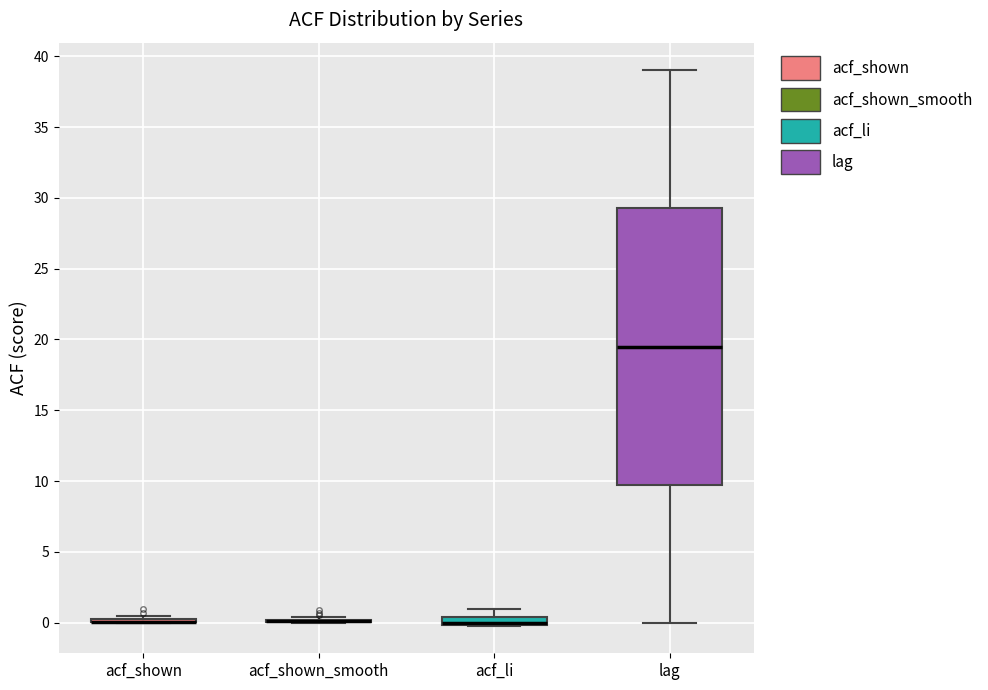

Comparing the boxes themselves (not the whiskers), which one is the tallest?

lag